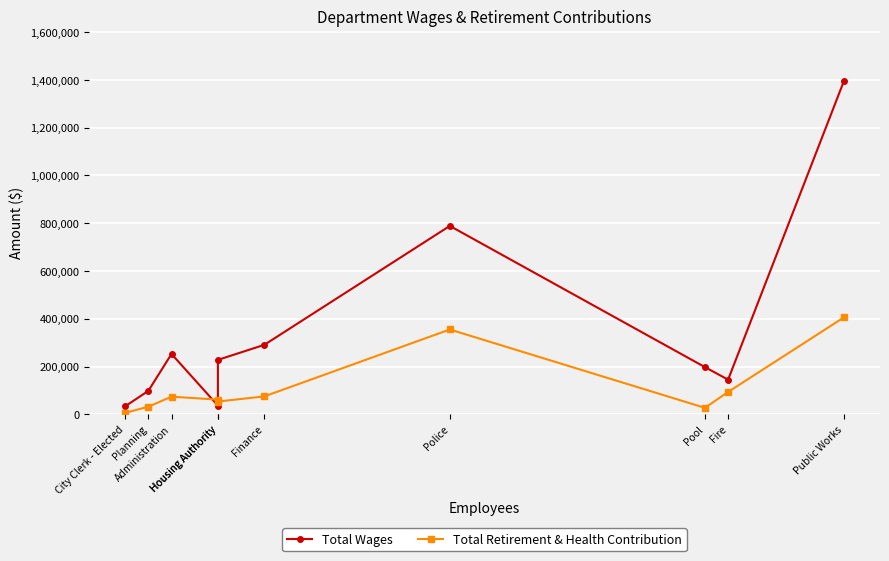

What is the difference between the Total Retirement & Health Contribution values at Finance and City Clerk - Elected?

68970